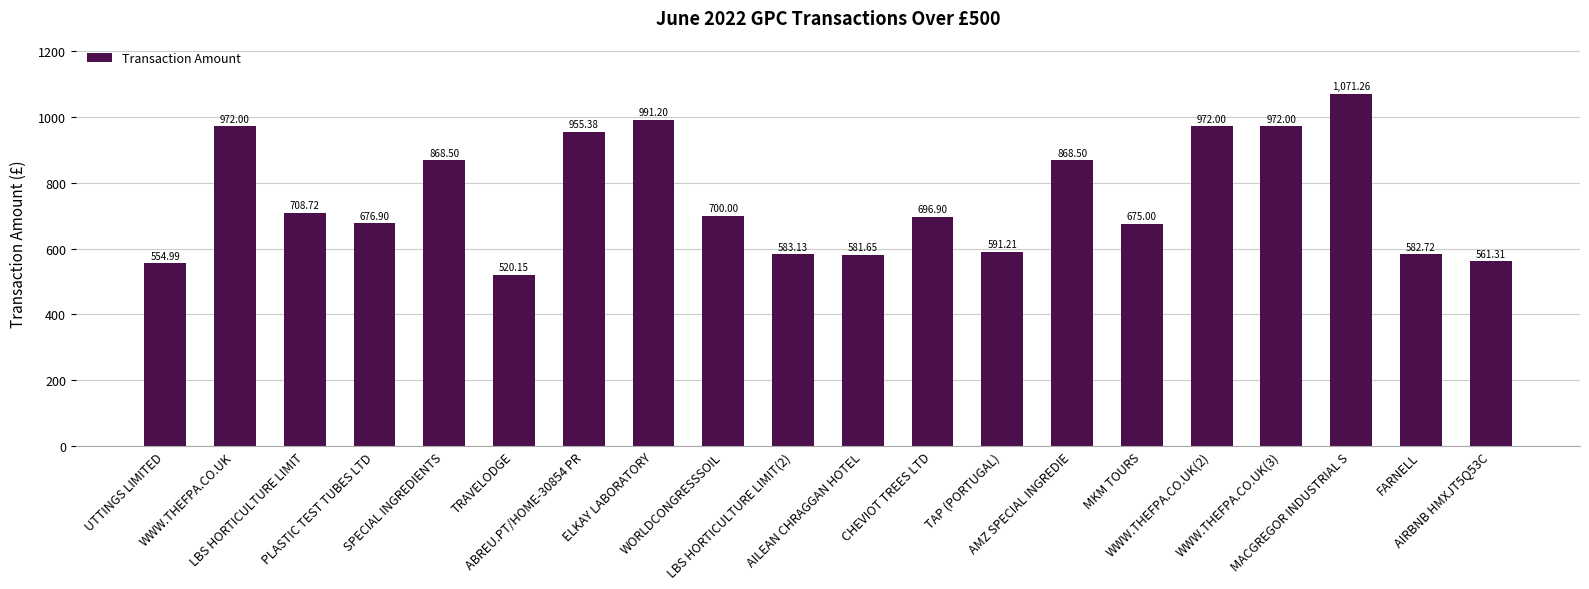

What is the average value?

755.2